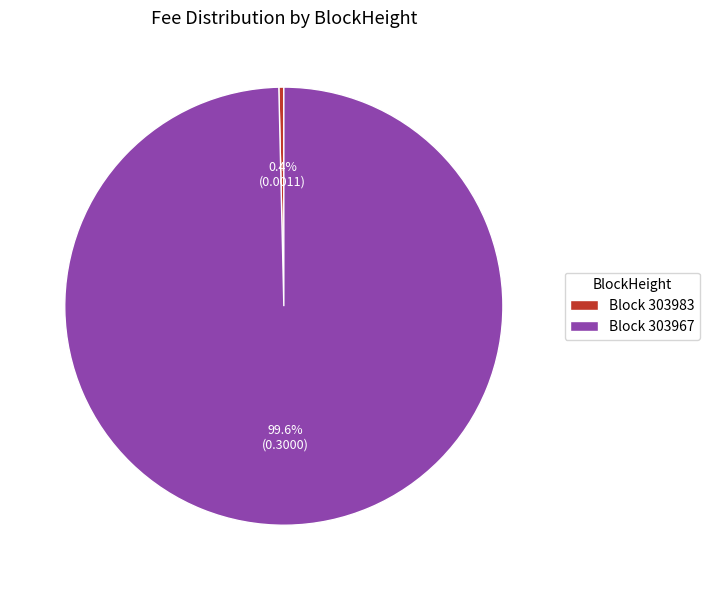

Rank the categories by value from lowest to highest.

Block 303983, Block 303967